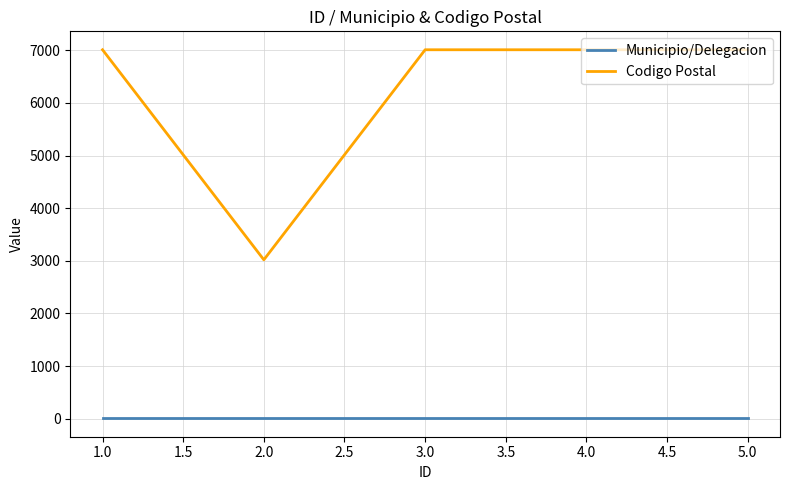

True or false: Codigo Postal has more than 2 interior local peaks.

False